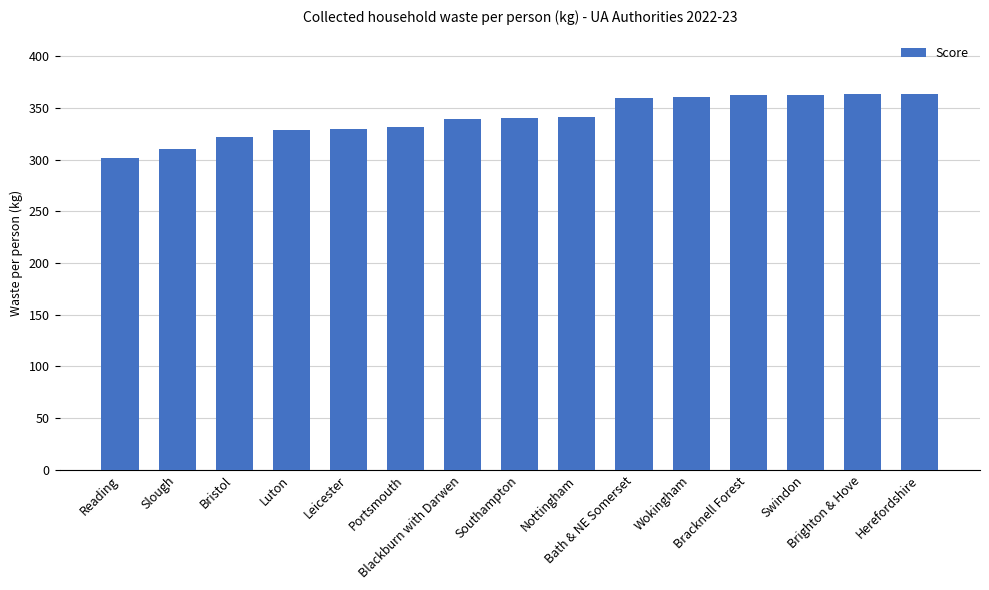

What value does the data have at Nottingham?

340.9